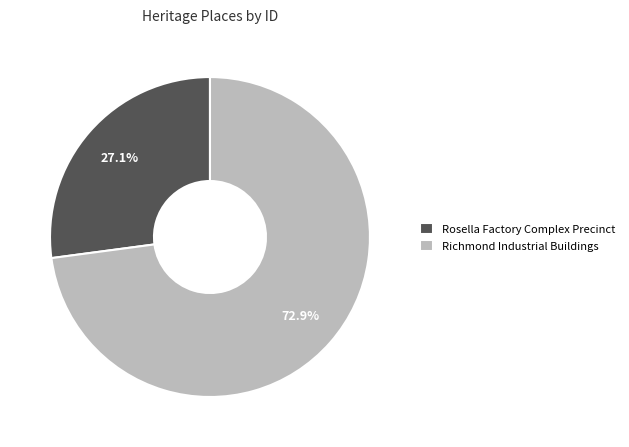

What is the ratio of the value at Richmond Industrial Buildings to the value at Rosella Factory Complex Precinct?

2.7